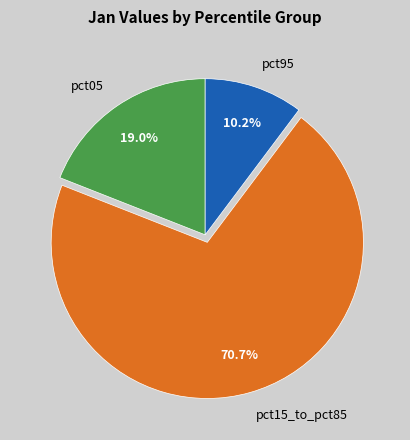

How many slices are in this pie chart?

3